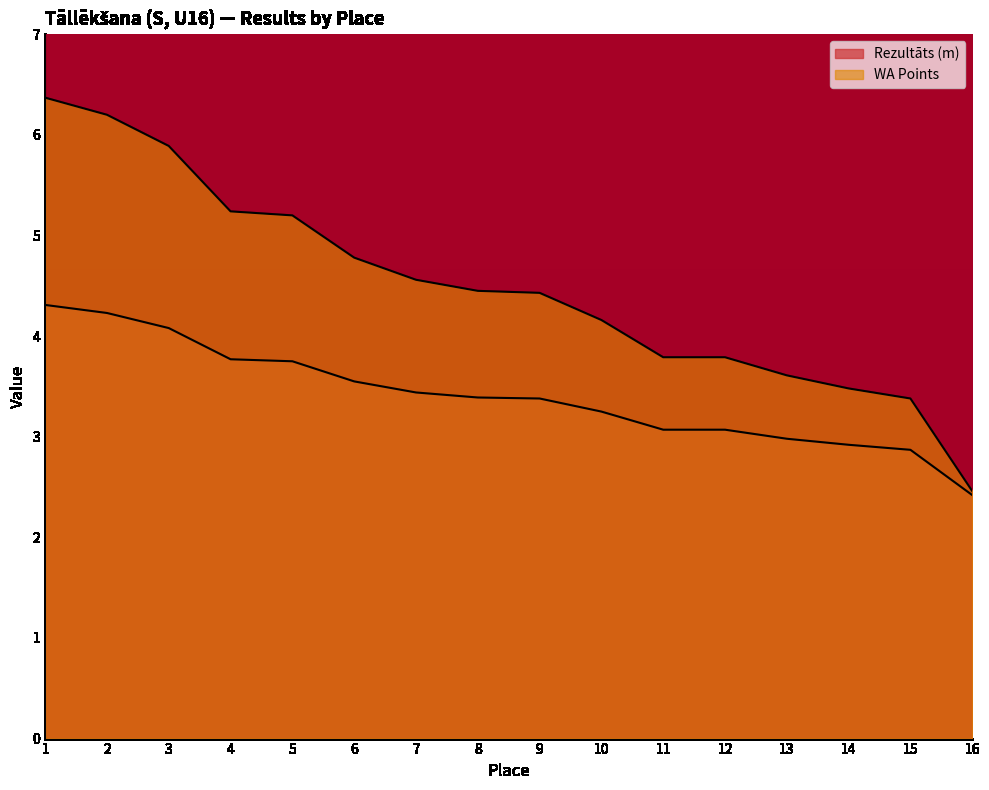

How many values in the Rezultāts (m) series exceed 3?

12